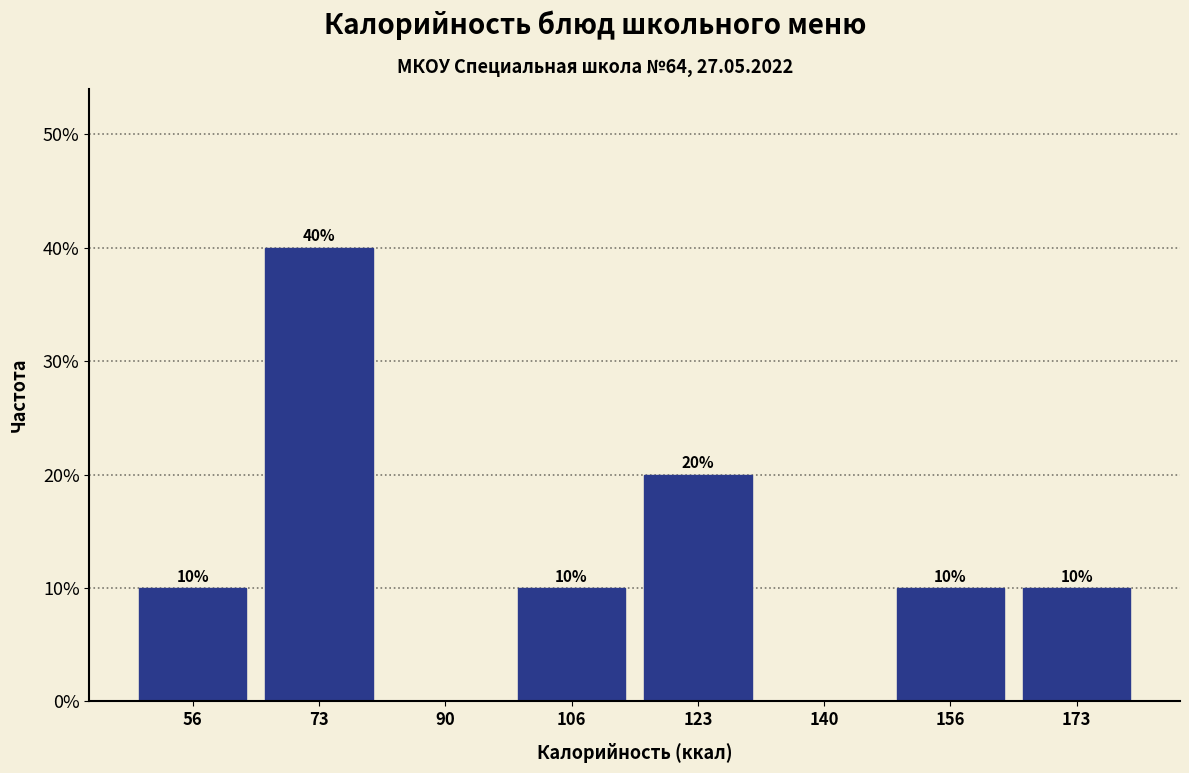

Which range on the x-axis has the tallest bar?

66 to 82